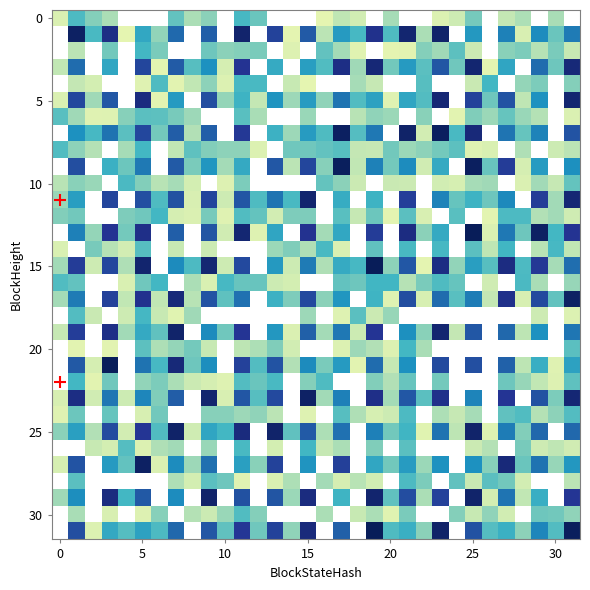

Which series has the largest range (max minus min)?

15